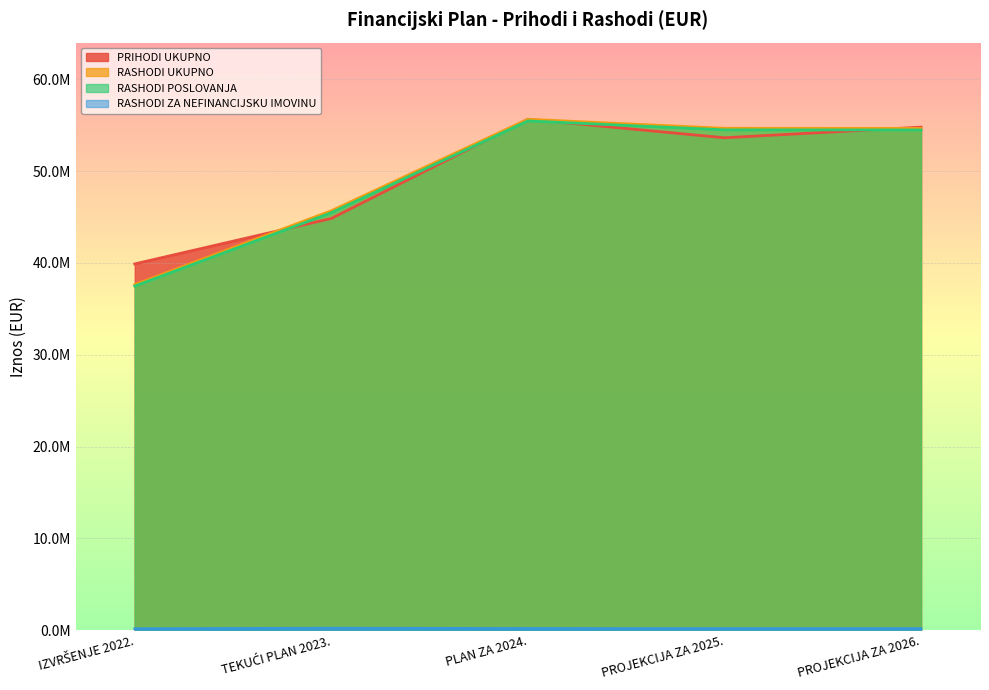

What is the difference between the RASHODI POSLOVANJA values at TEKUĆI PLAN 2023. and IZVRŠENJE 2022.?

7992446